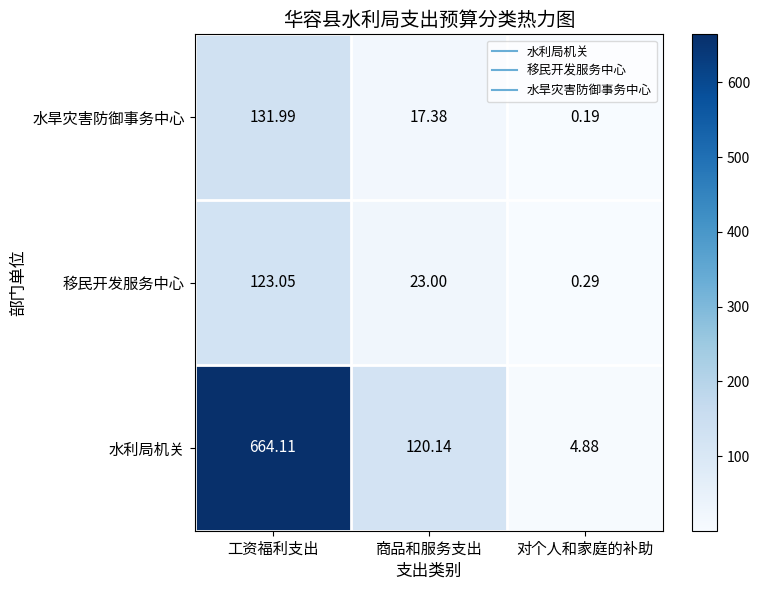

Rank the categories by 水旱灾害防御事务中心 value from highest to lowest.

工资福利支出, 商品和服务支出, 对个人和家庭的补助